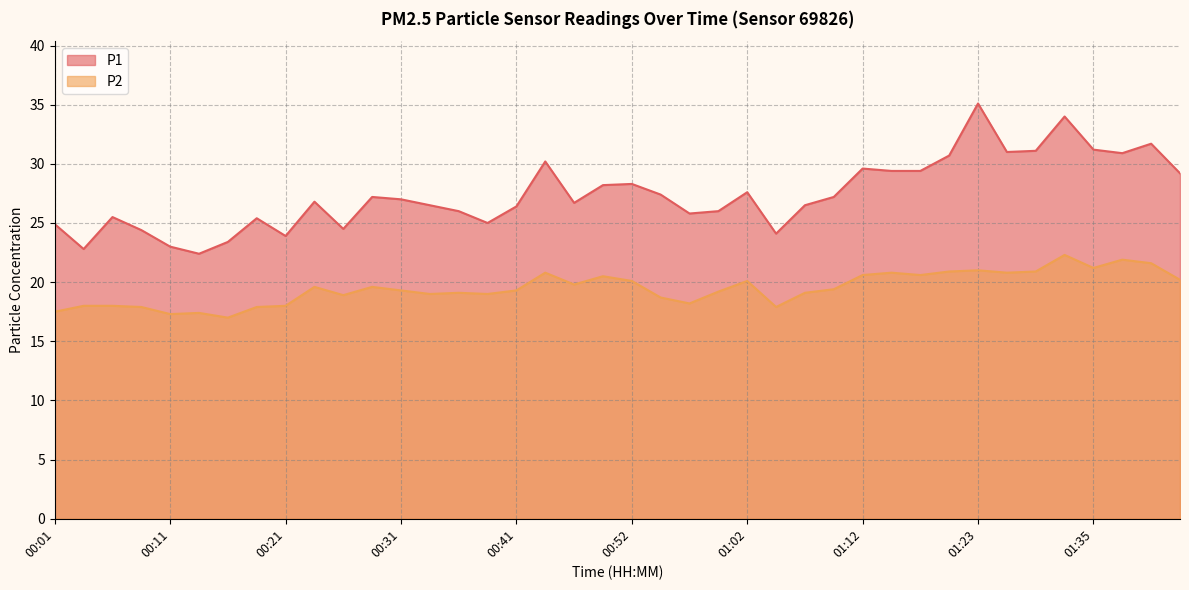

Between 00:49 and 01:38, which series saw the biggest shift?

P1